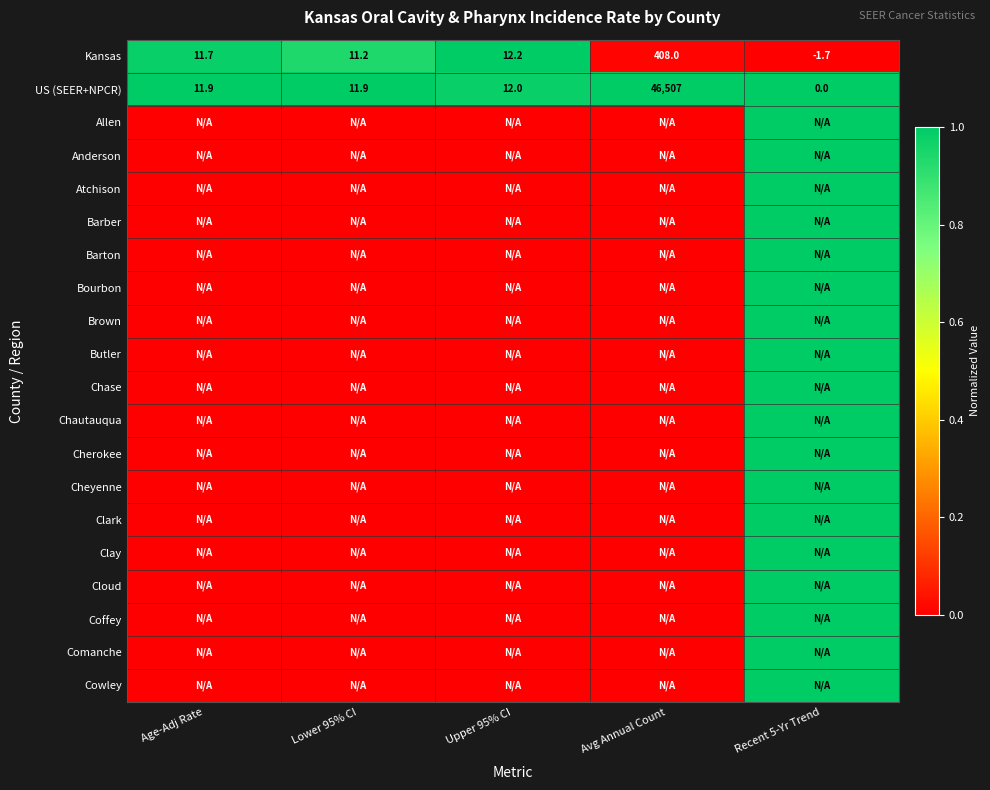

At which label is Kansas closest to 203?

Upper 95% CI